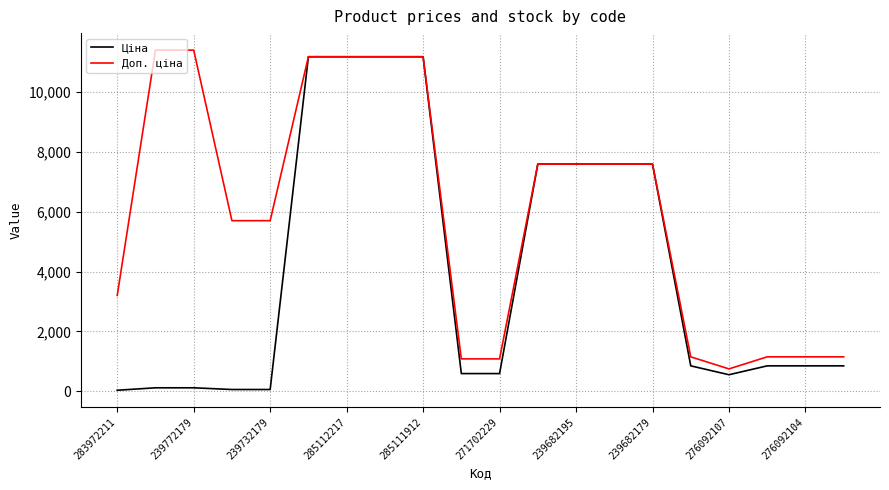

What is the greatest value displayed?

11410.0